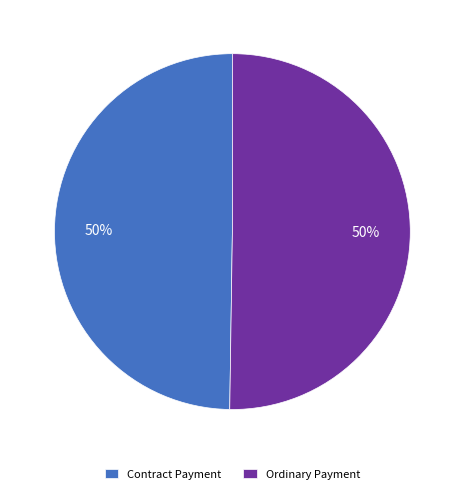

Count the number of slices in the pie.

2